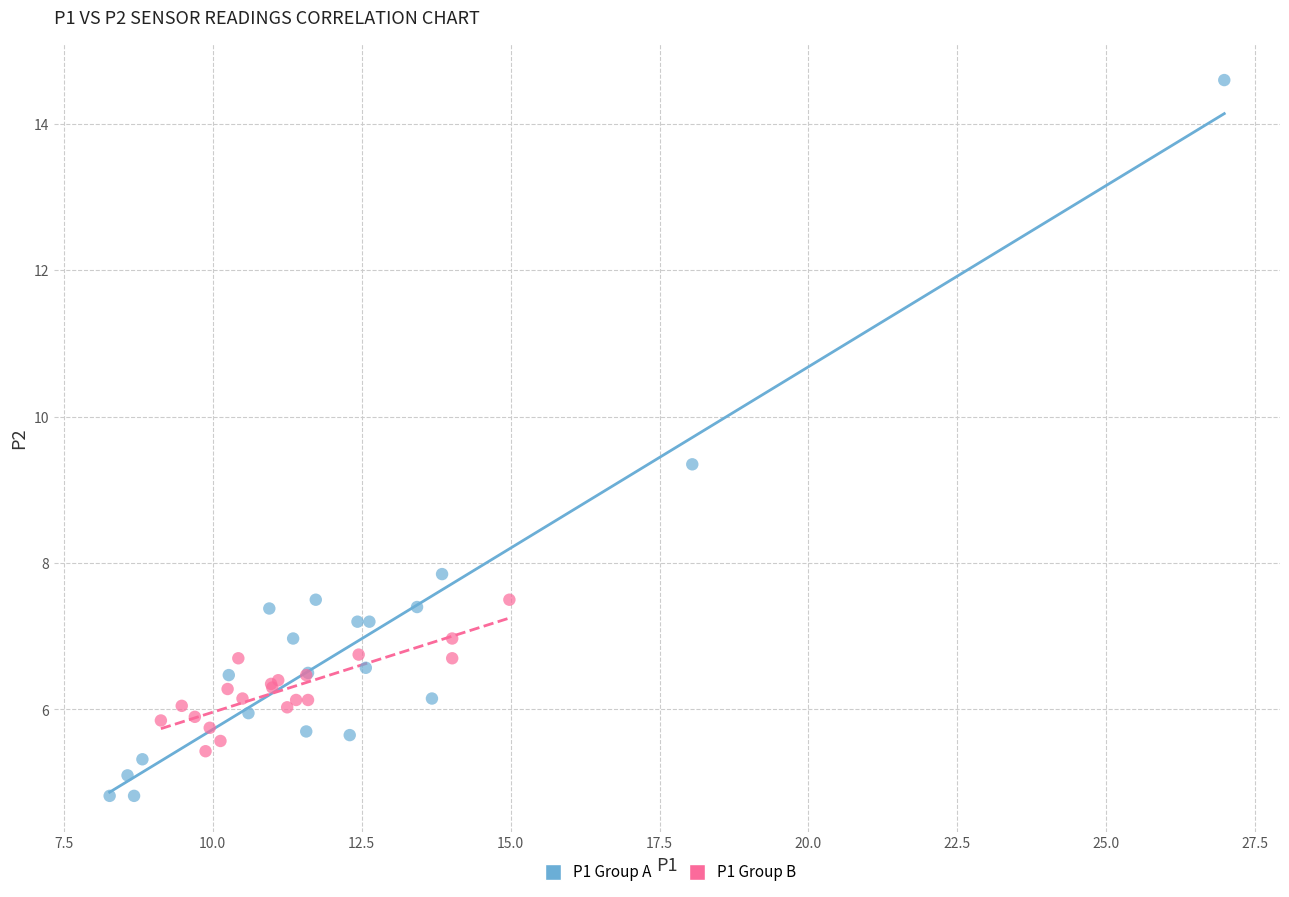

What are all the series names shown in the legend?

P1 Group A, P1 Group B